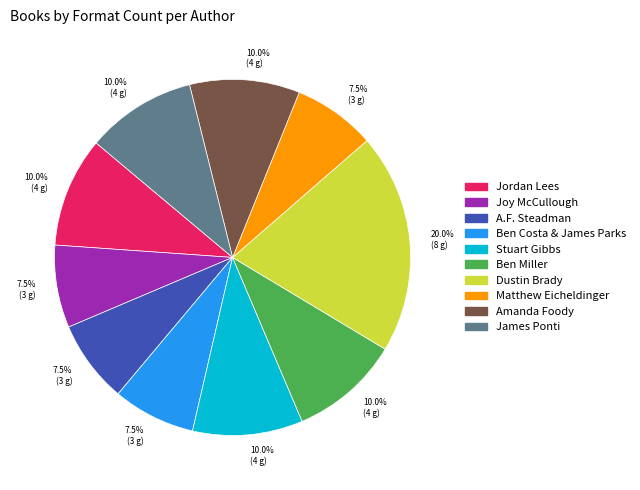

Is there a majority slice in this chart?

No